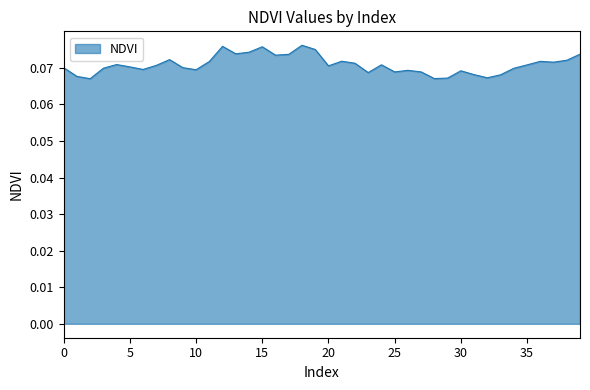

Does the chart display data point markers on the line(s)?

No